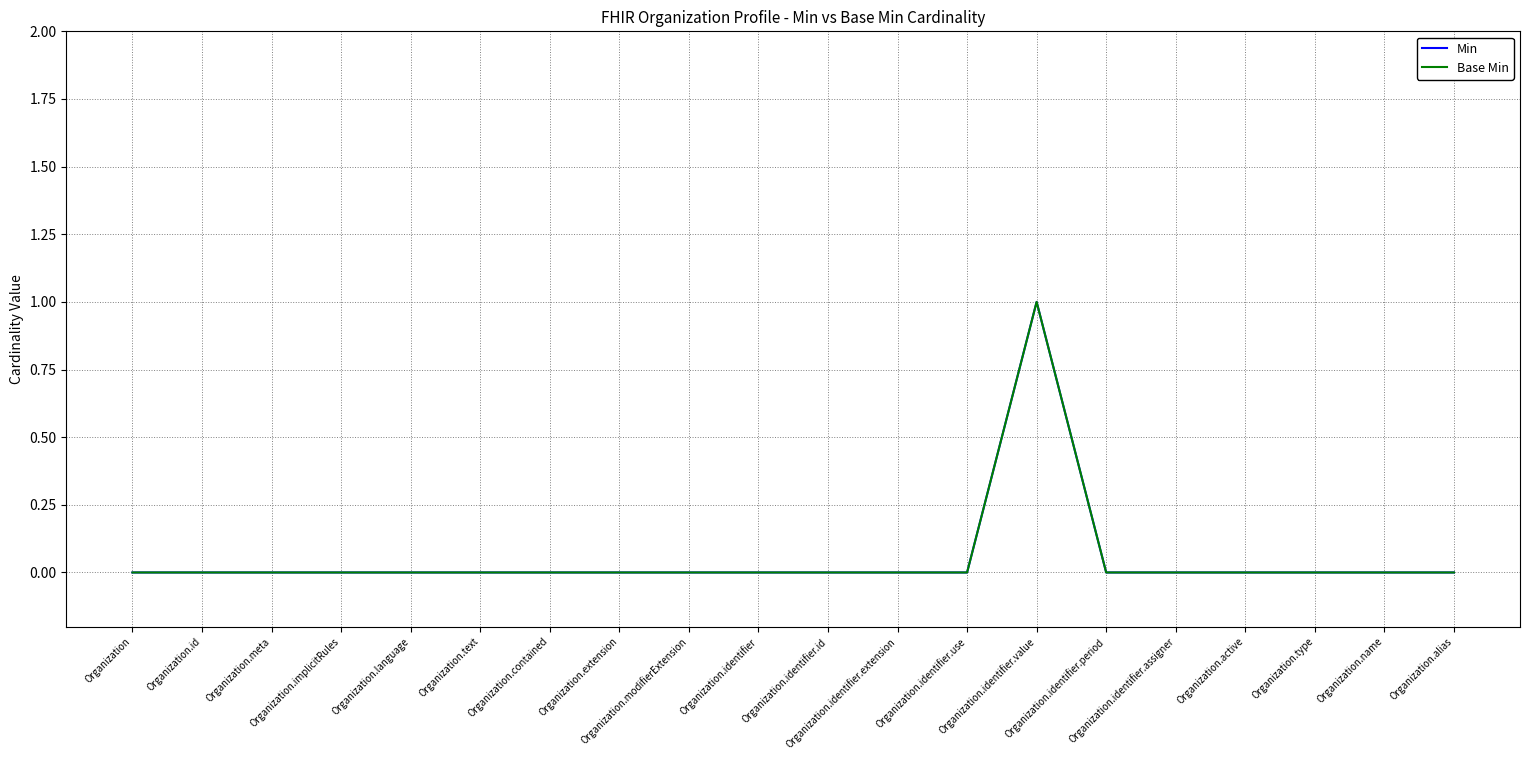

The value of Base Min at Organization.id is 0. True or false?

True